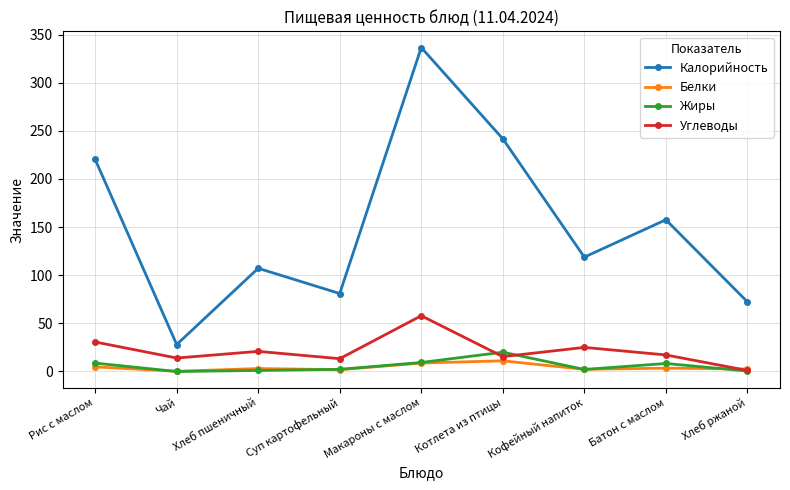

The value of Жиры at Суп картофельный is 2.3. True or false?

True